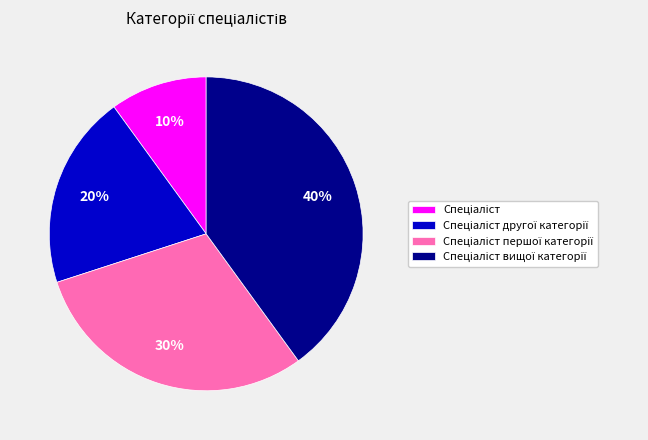

To the nearest percent, what is the average slice percentage?

25%